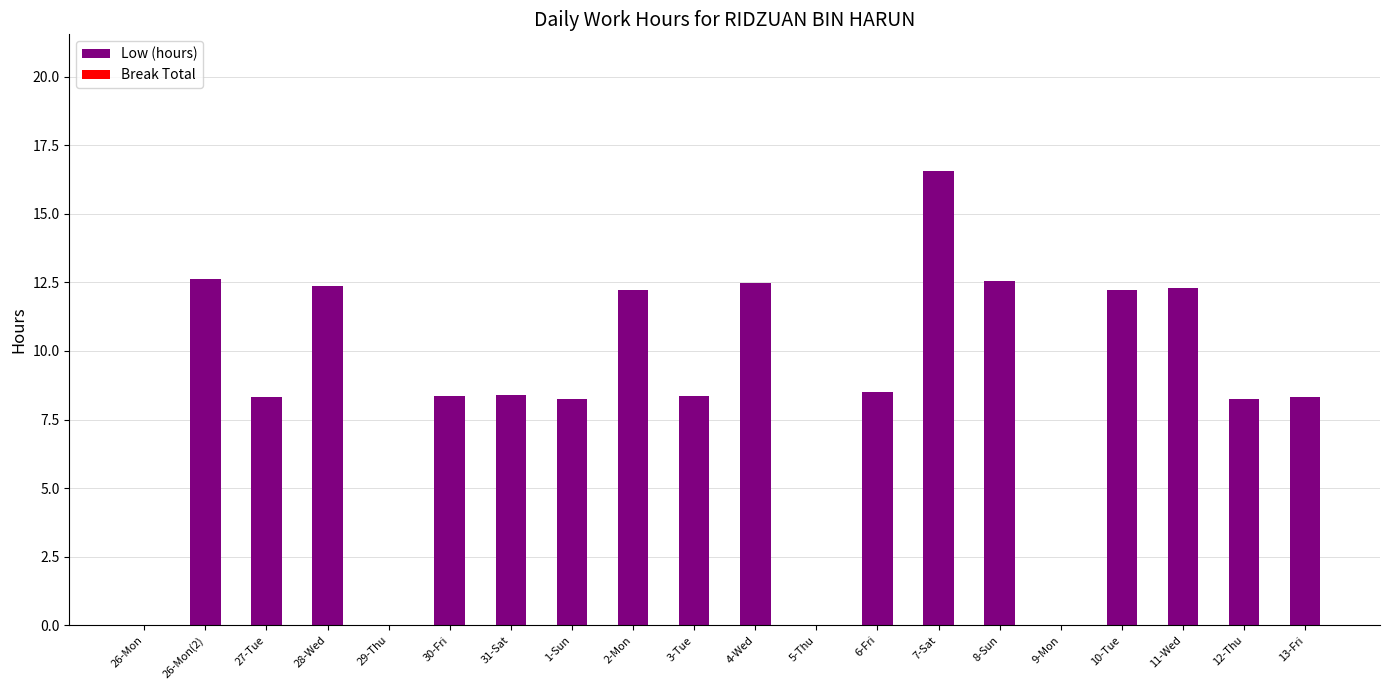

What is the maximum value shown in the chart?

16.6